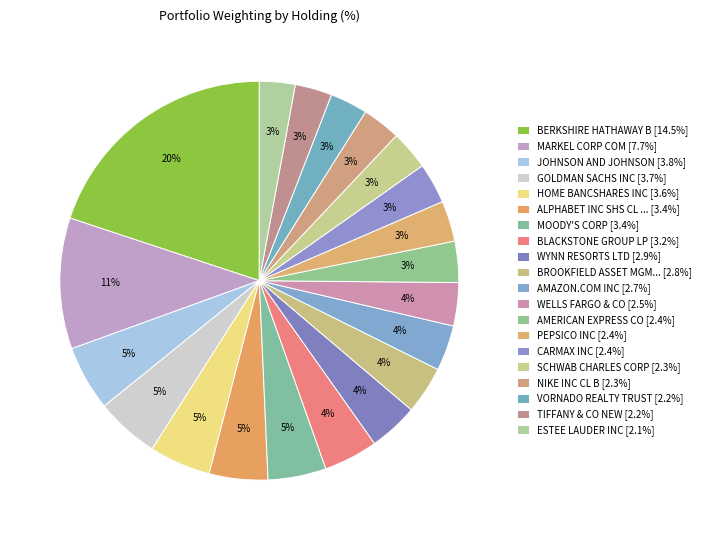

Which slice is the largest?

BERKSHIRE HATHAWAY B